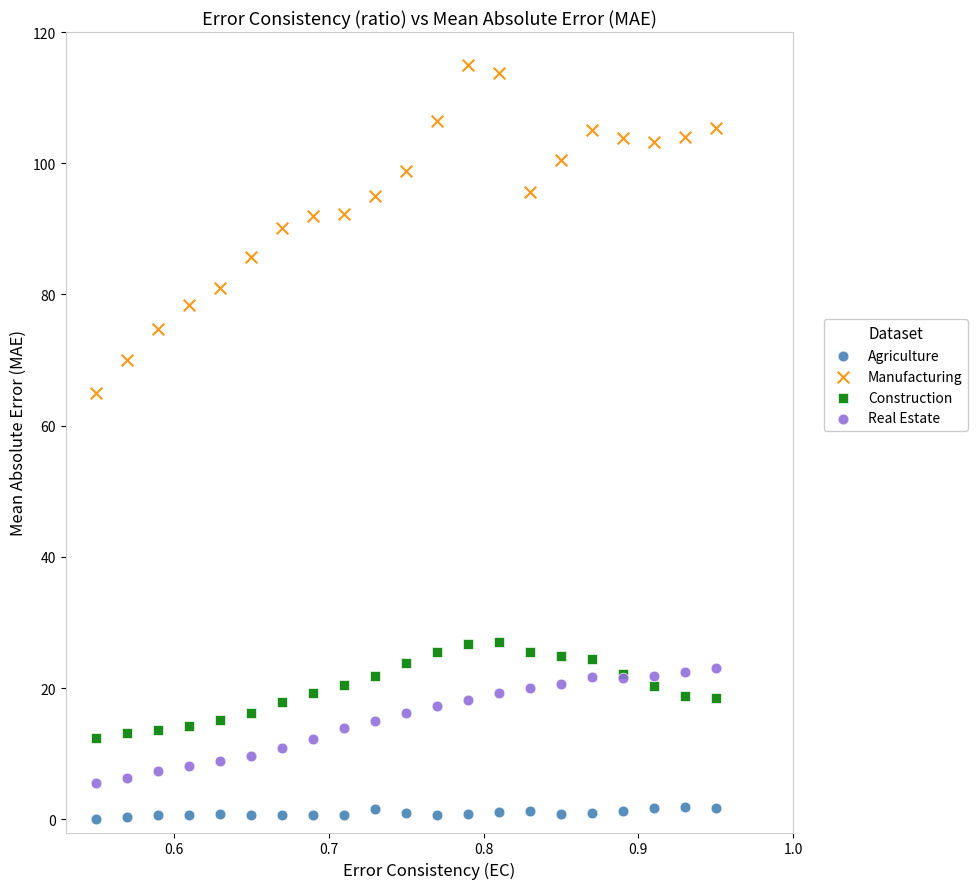

Across all series, what Y value is closest to 57?

65.0